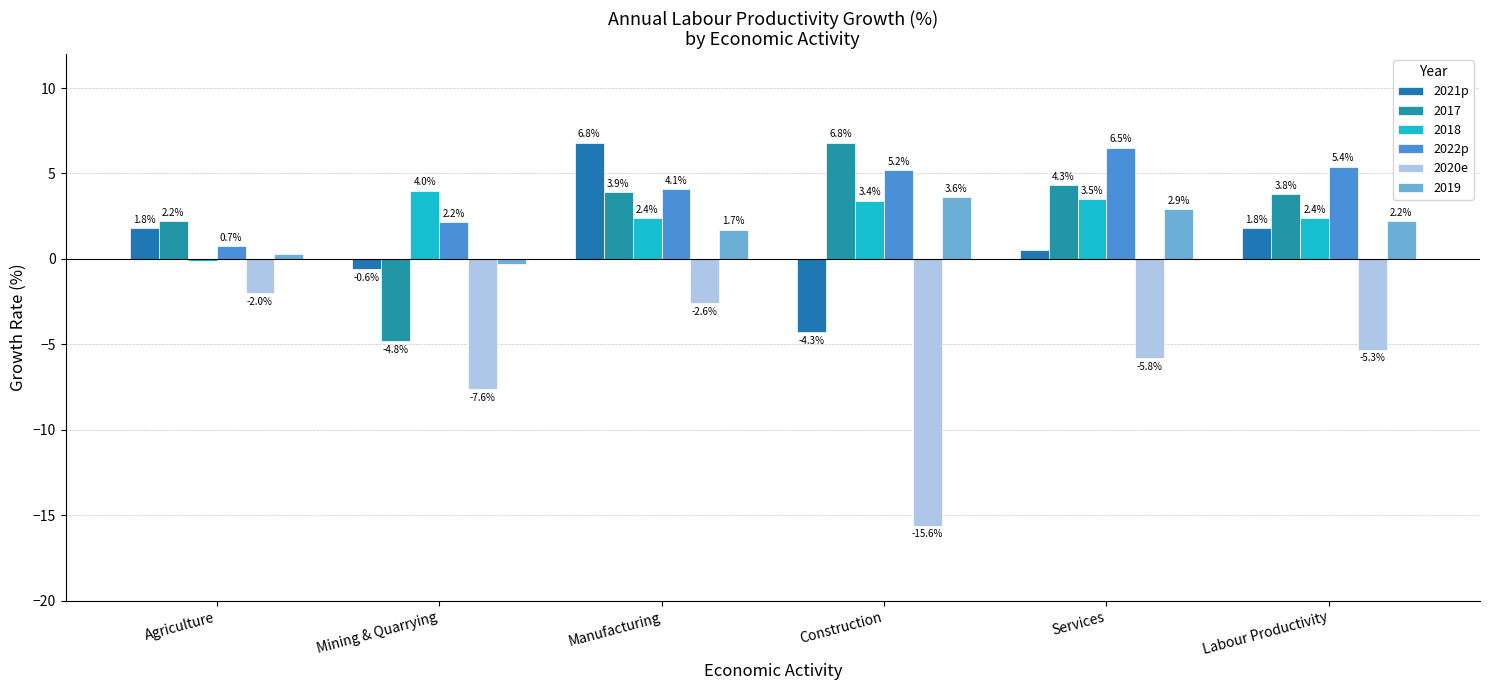

Which category has the highest value across all series?

Manufacturing